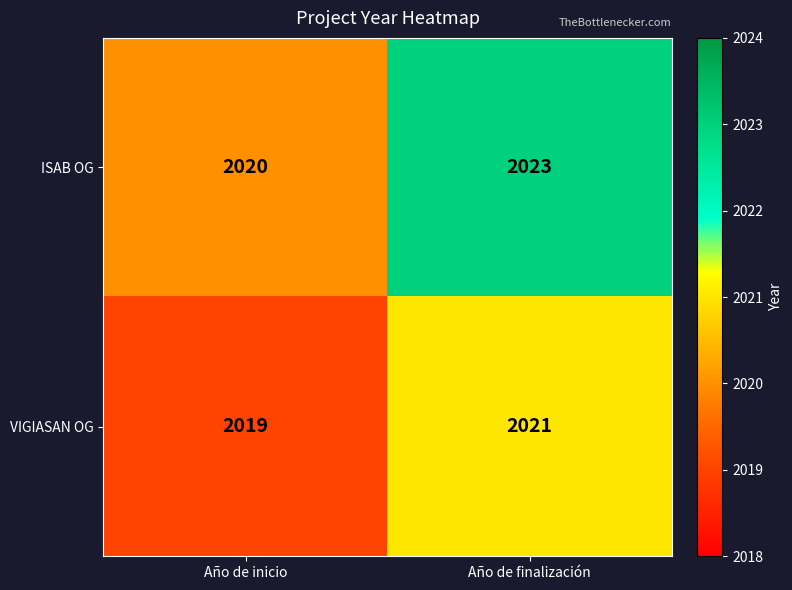

What is the sum of the VIGIASAN OG values at Año de inicio and Año de finalización?

4040